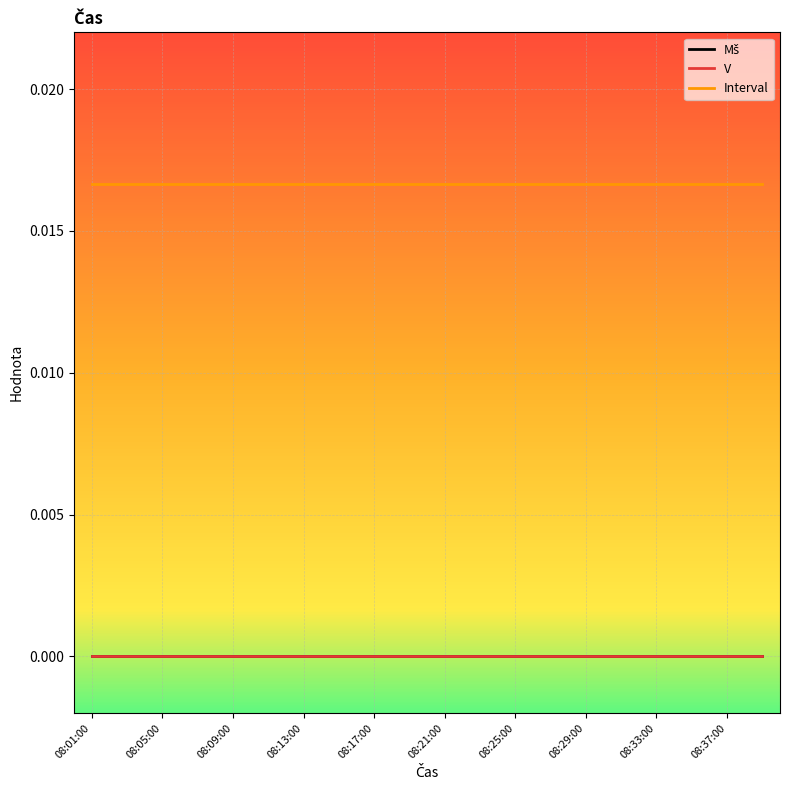

Where is Interval nearest to the value 0?

08:01:00